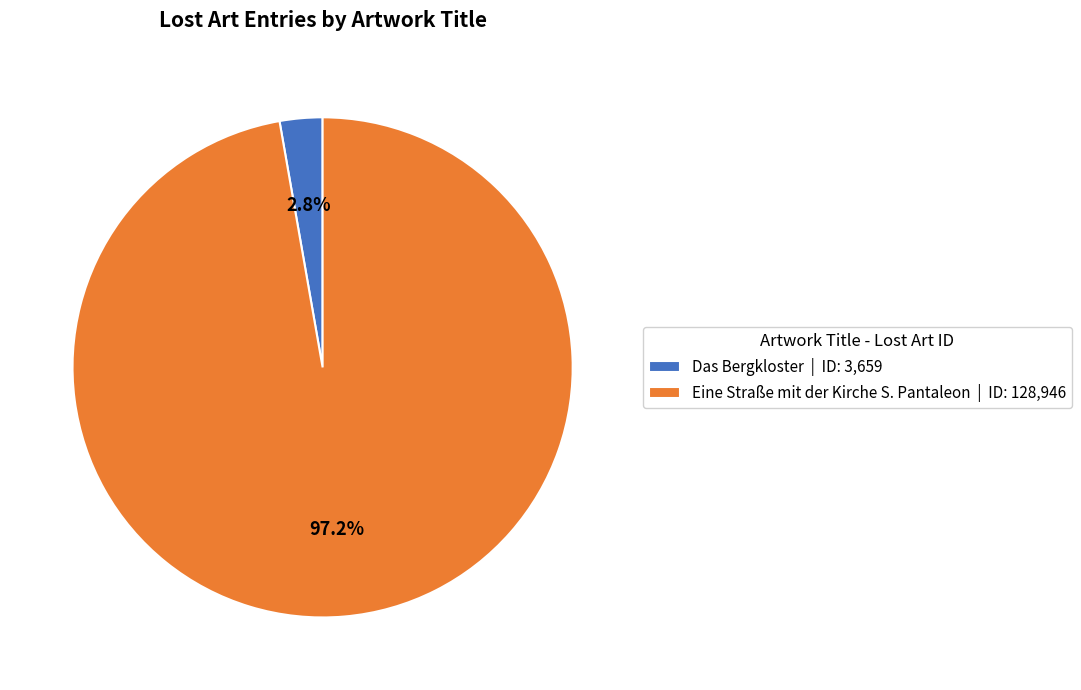

What portion of the pie excludes Eine Straße mit der Kirche S. Pantaleon?

2.8%